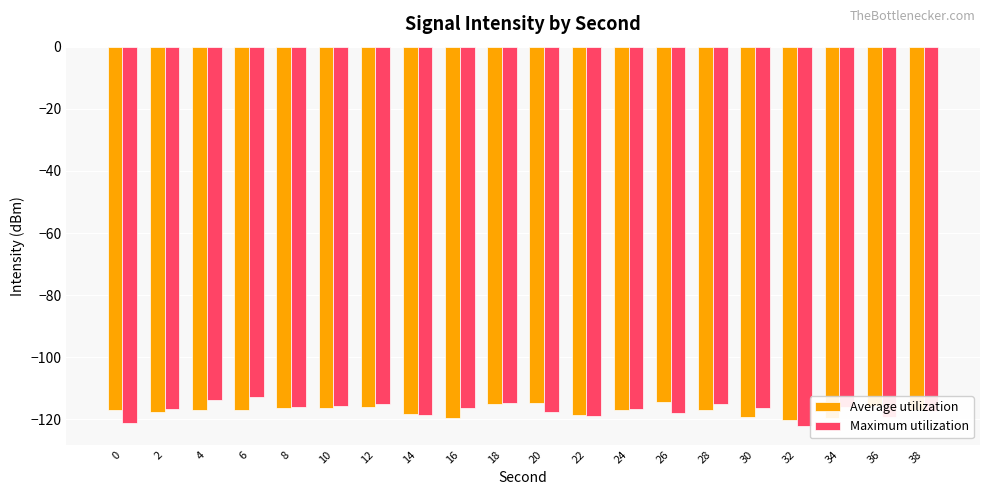

The Average utilization series shows -70.9 at 16. True or false?

False